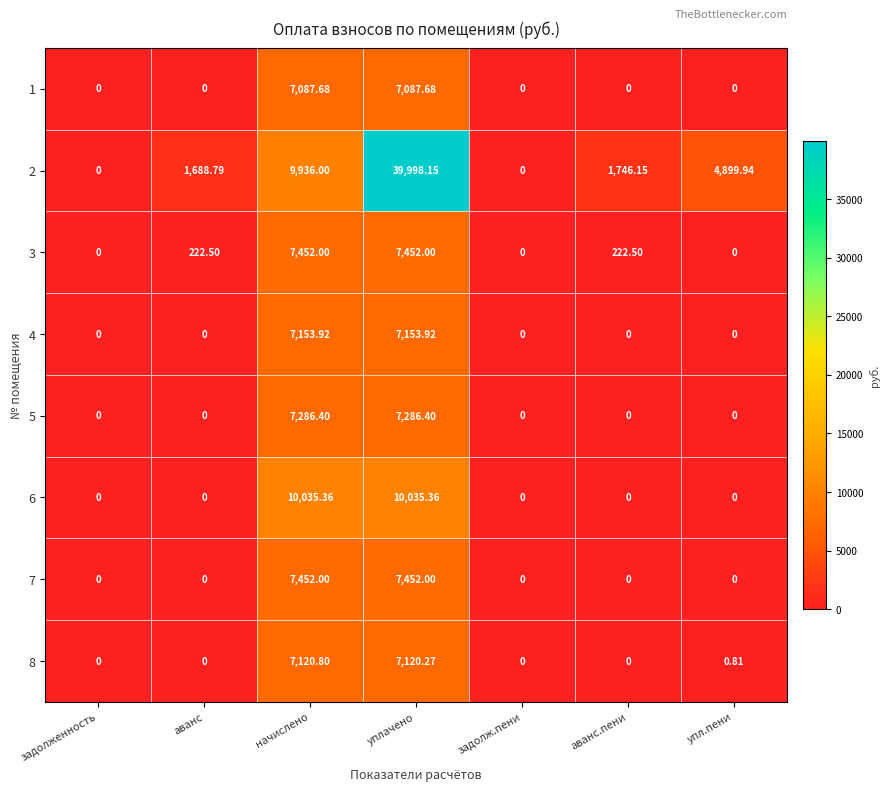

What is the difference between the highest and lowest values at упл.пени?

4899.9